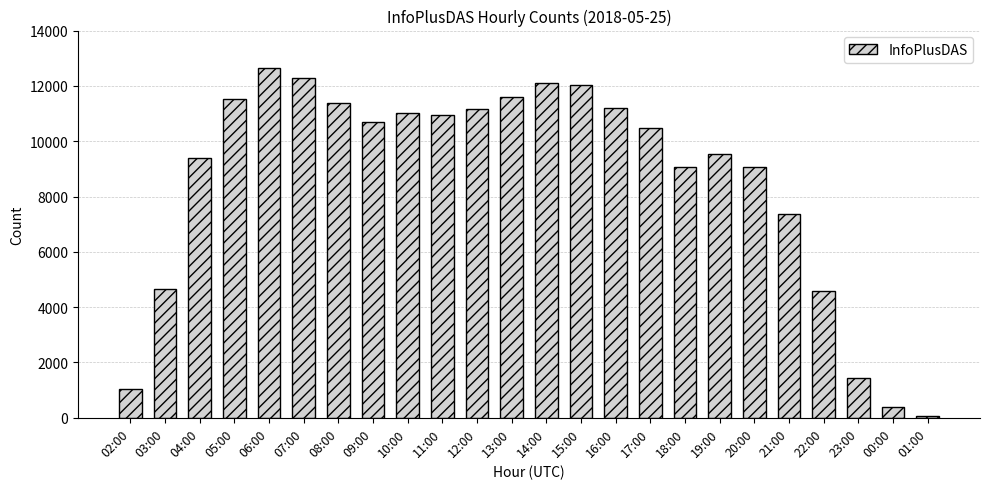

What is the label of the 21st bar from the left?

22:00